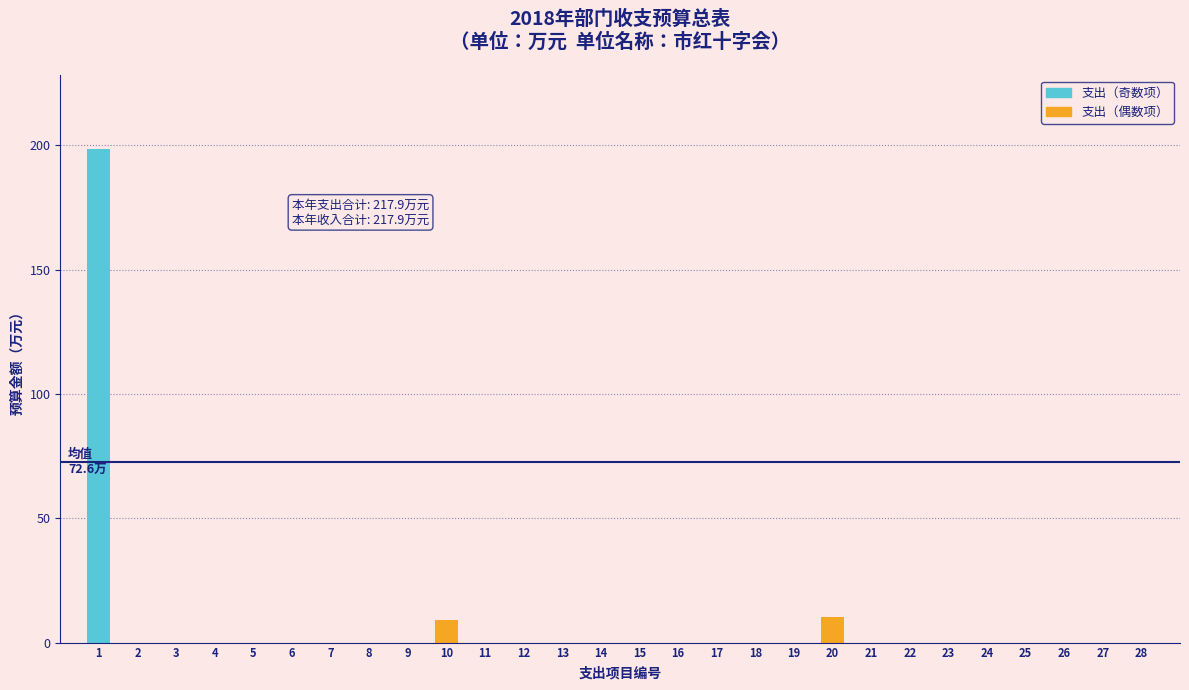

Reading left to right, transcribe all the data shown in this chart.

1=198.4	2=0.0	3=0.0	4=0.0	5=0.0	6=0.0	7=0.0	8=0.0	9=0.0	10=9.1	11=0.0	12=0.0	13=0.0	14=0.0	15=0.0	16=0.0	17=0.0	18=0.0	19=0.0	20=10.4	21=0.0	22=0.0	23=0.0	24=0.0	25=0.0	26=0.0	27=0.0	28=0.0